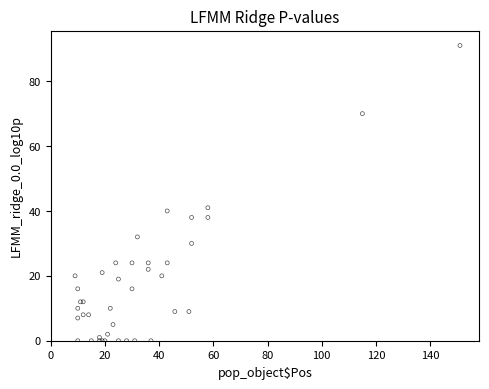

What Y value in the scatter plot is closest to 45?

41